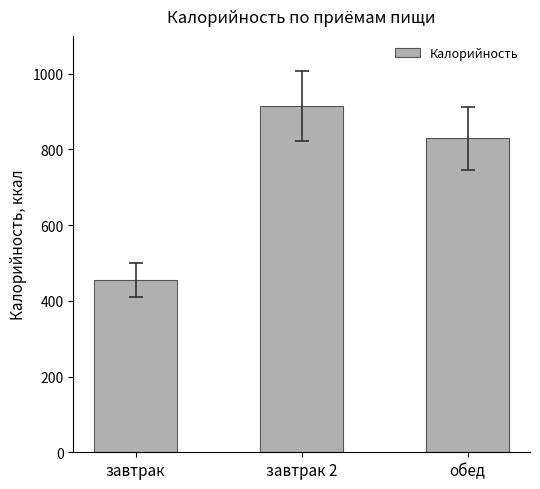

The chart shows a value of 197 at завтрак. True or false?

False